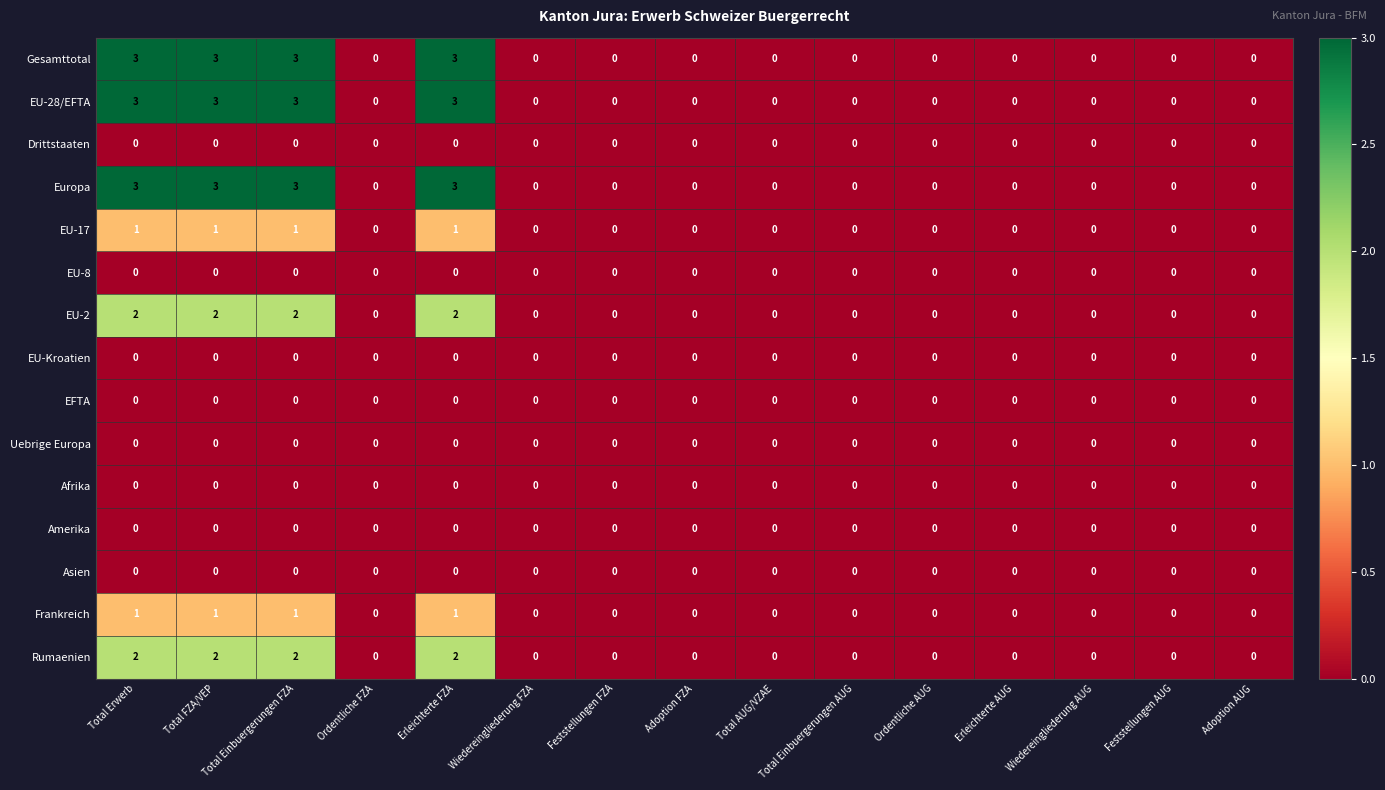

What is the difference between the highest and lowest values at Total Erwerb?

3